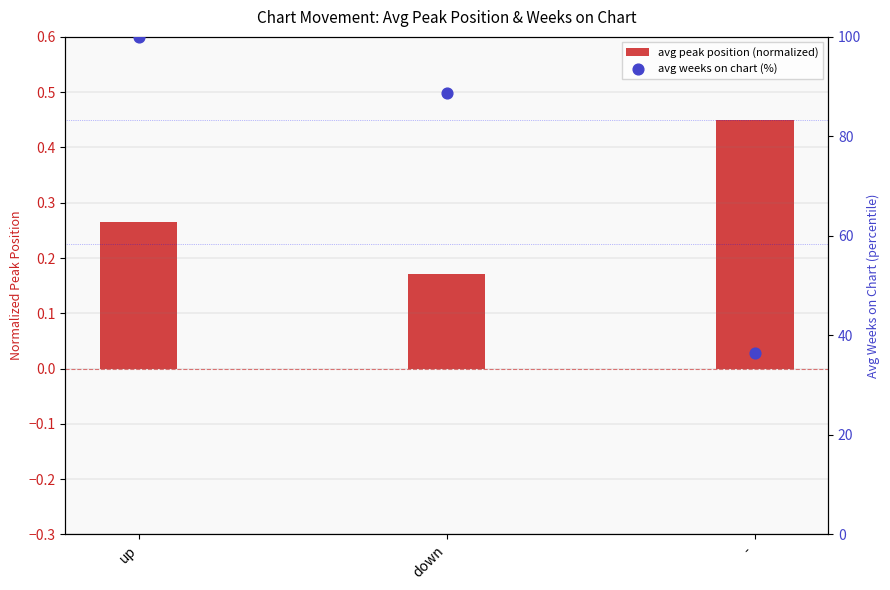

What is the total value across all series at -?

36.8